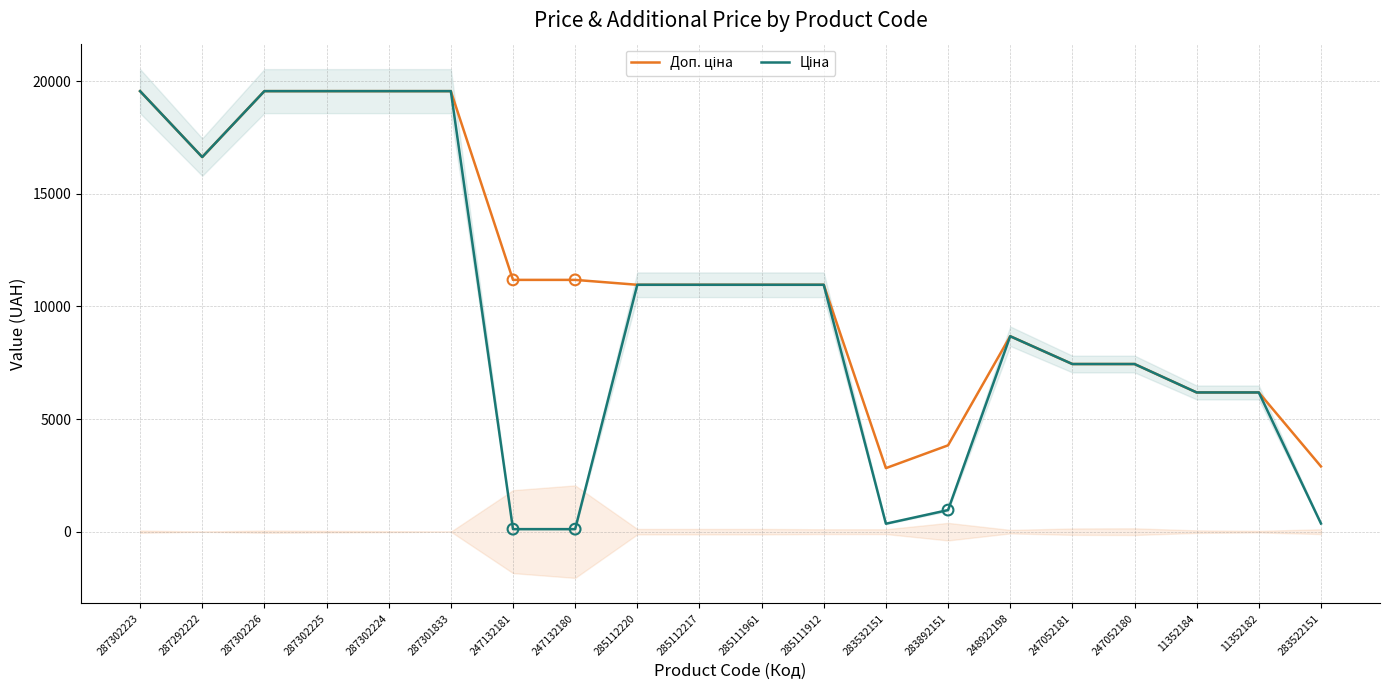

What are all the series names shown in the legend?

Доп. ціна, Ціна